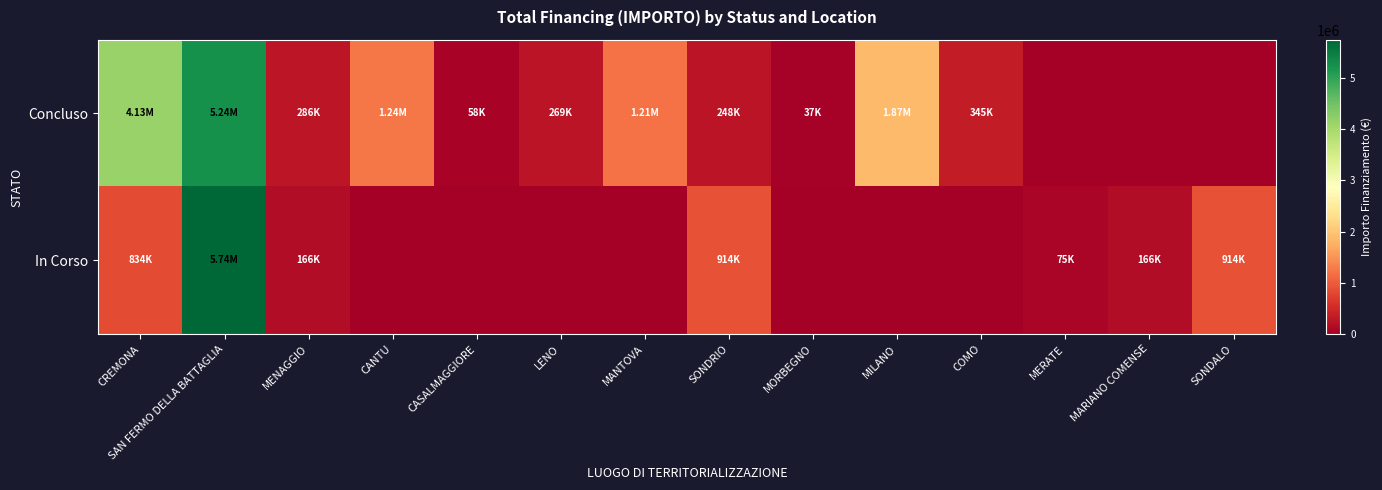

Rank the series at COMO from lowest to highest value.

In Corso, Concluso